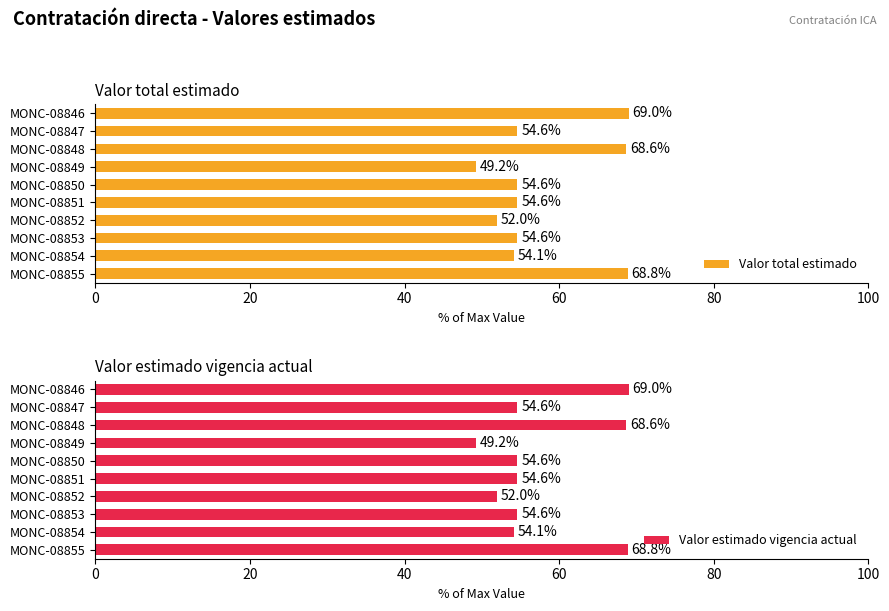

The value of Valor total estimado at MONC-08854 is 27.4. True or false?

False